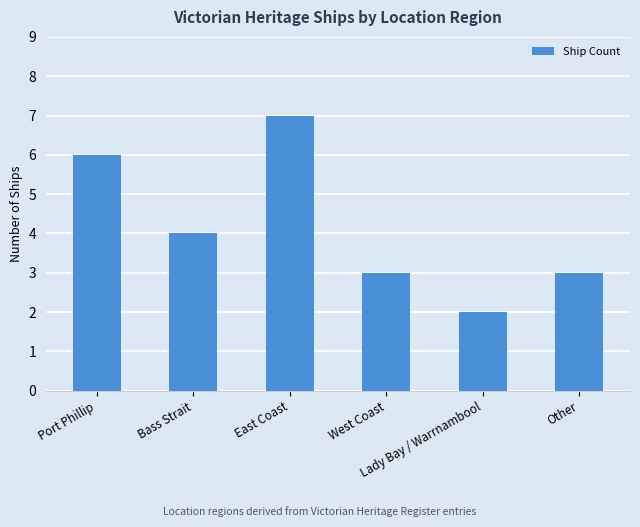

What is the average value?

4